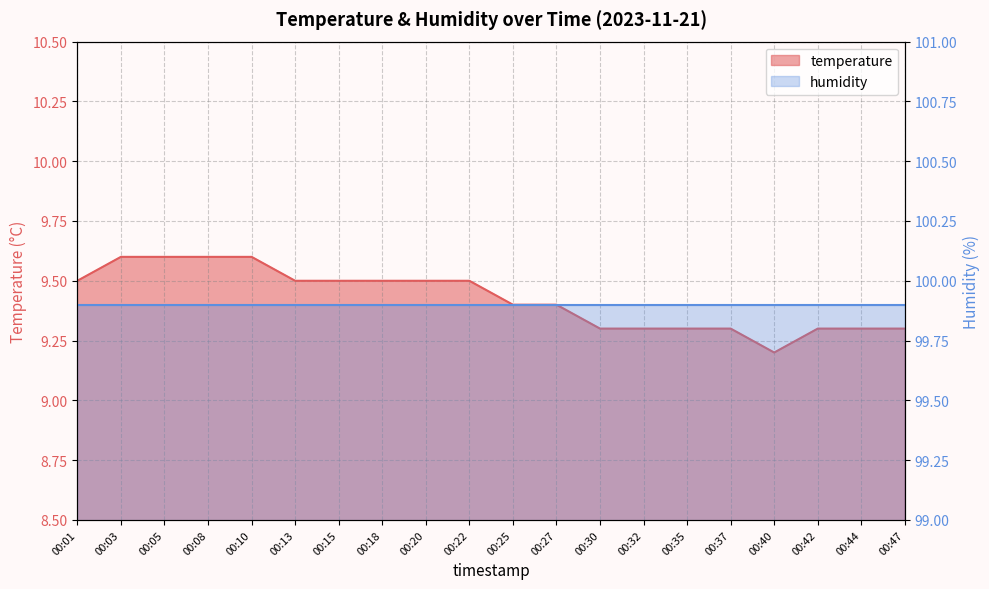

Reading left to right, transcribe all the data shown in this chart.

9.5	9.6	9.6	9.6	9.6	9.5	9.5	9.5	9.5	9.5	9.4	9.4	9.3	9.3	9.3	9.3	9.2	9.3	9.3	9.3